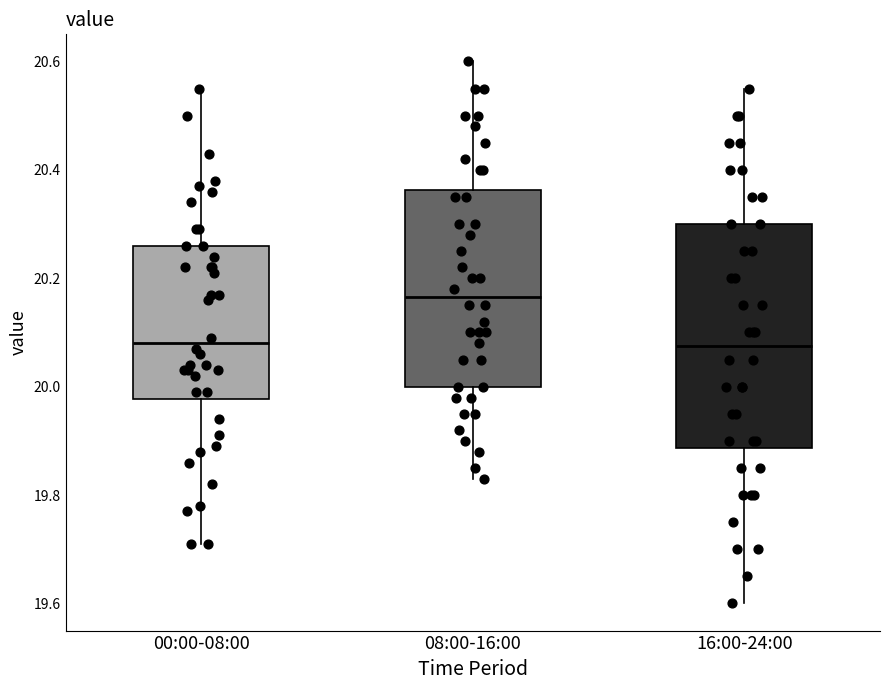

Which box has the highest median line?

08:00-16:00